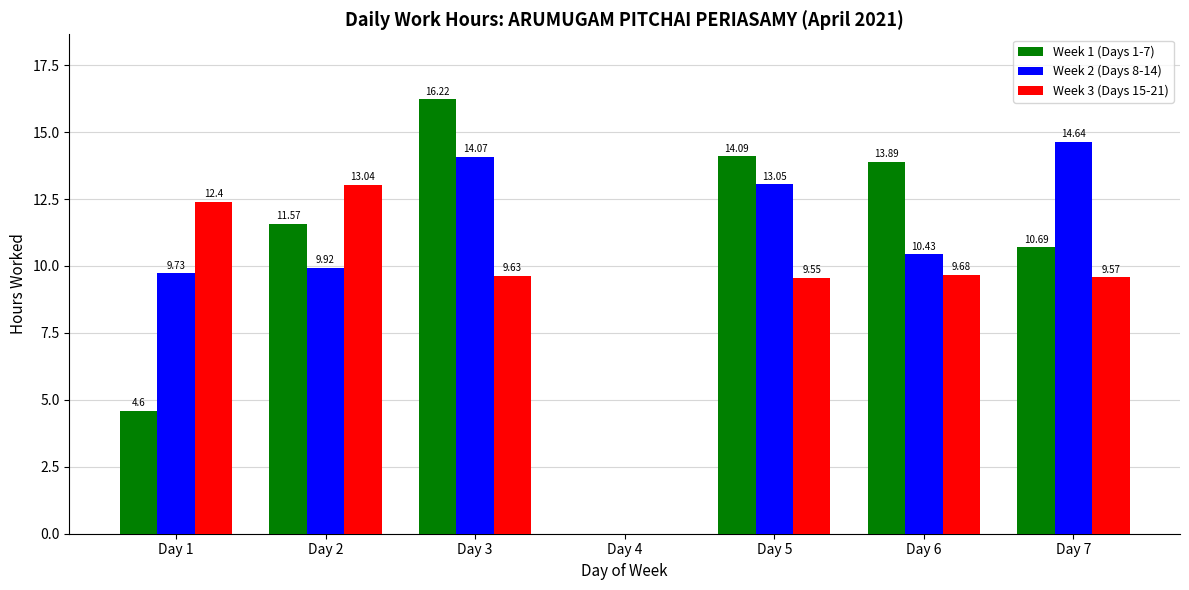

Which series changed the most between Day 4 and Day 7?

Week 2 (Days 8-14)